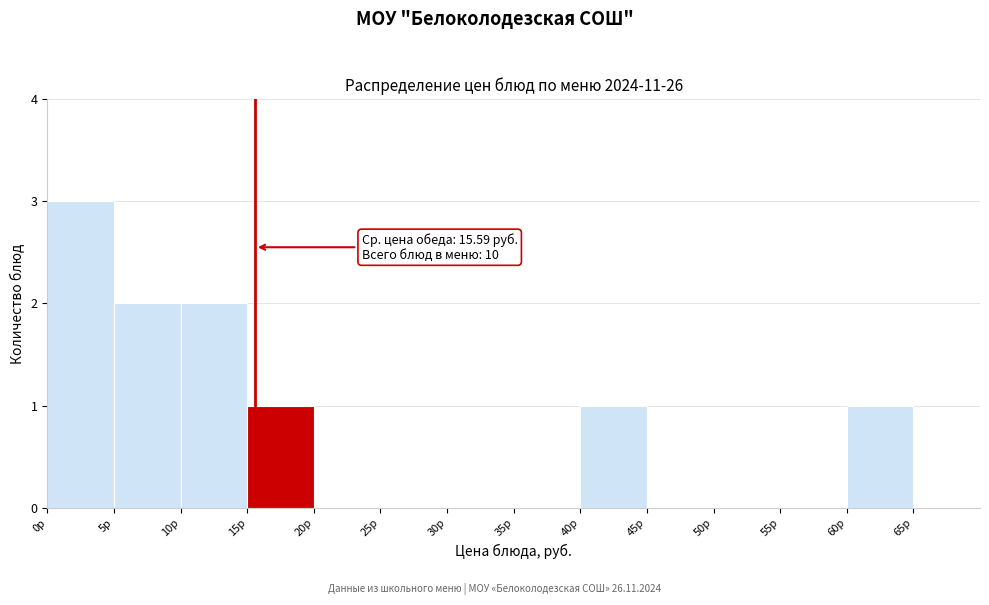

Over which range of the x-axis is the bar tallest?

0 to 5